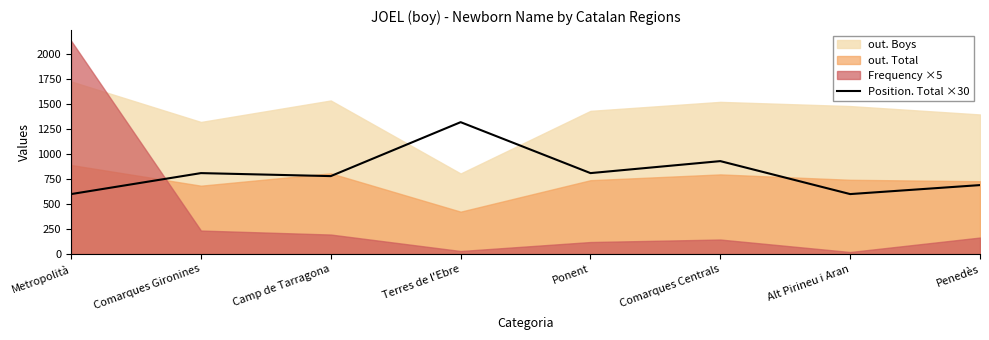

True or false: there are more than 1 points higher than both neighbors.

True